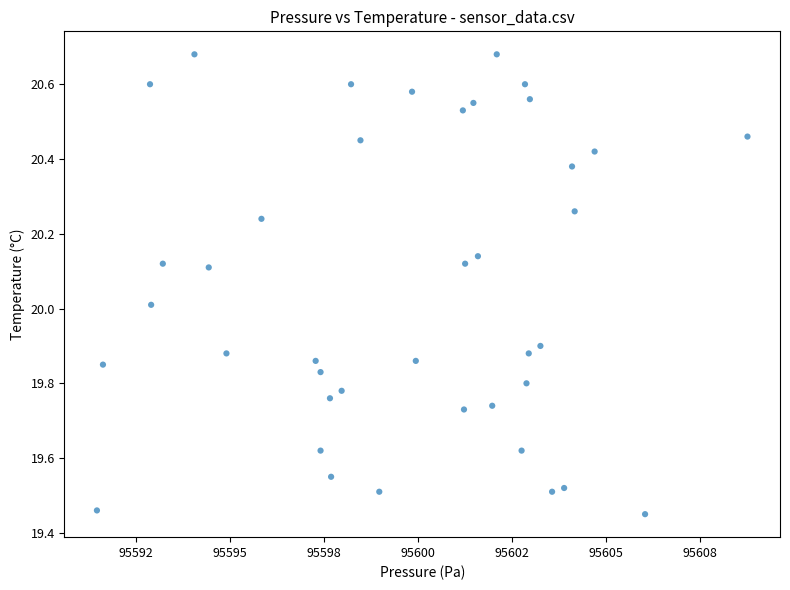

What is the range of X values (max minus min)?

17.3